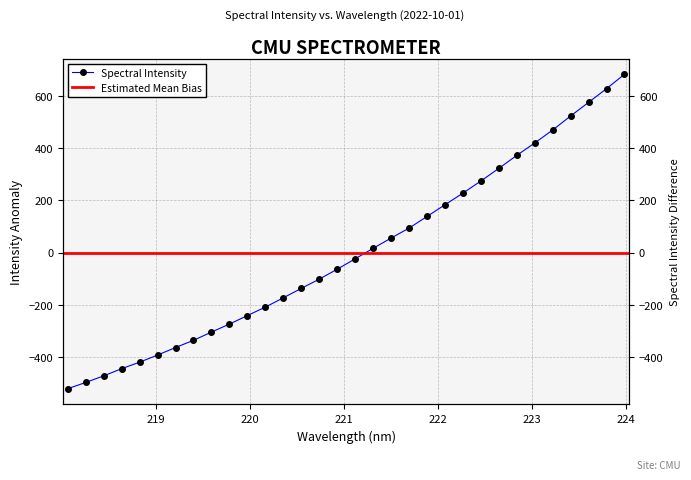

At which category does the chart reach its minimum across all series?

218.0596